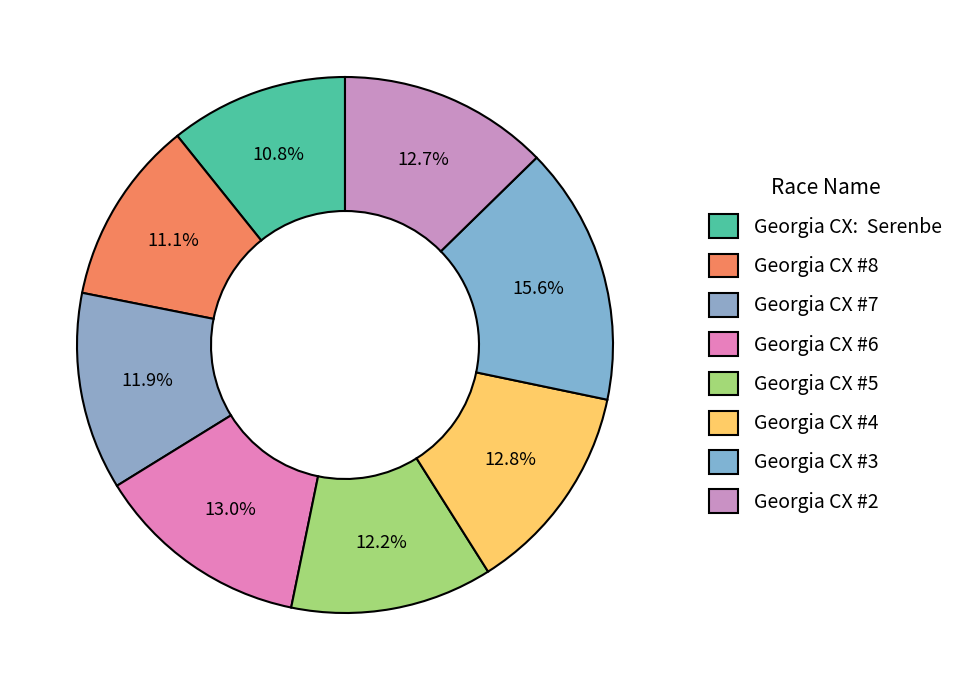

How many segments does this pie chart have?

8